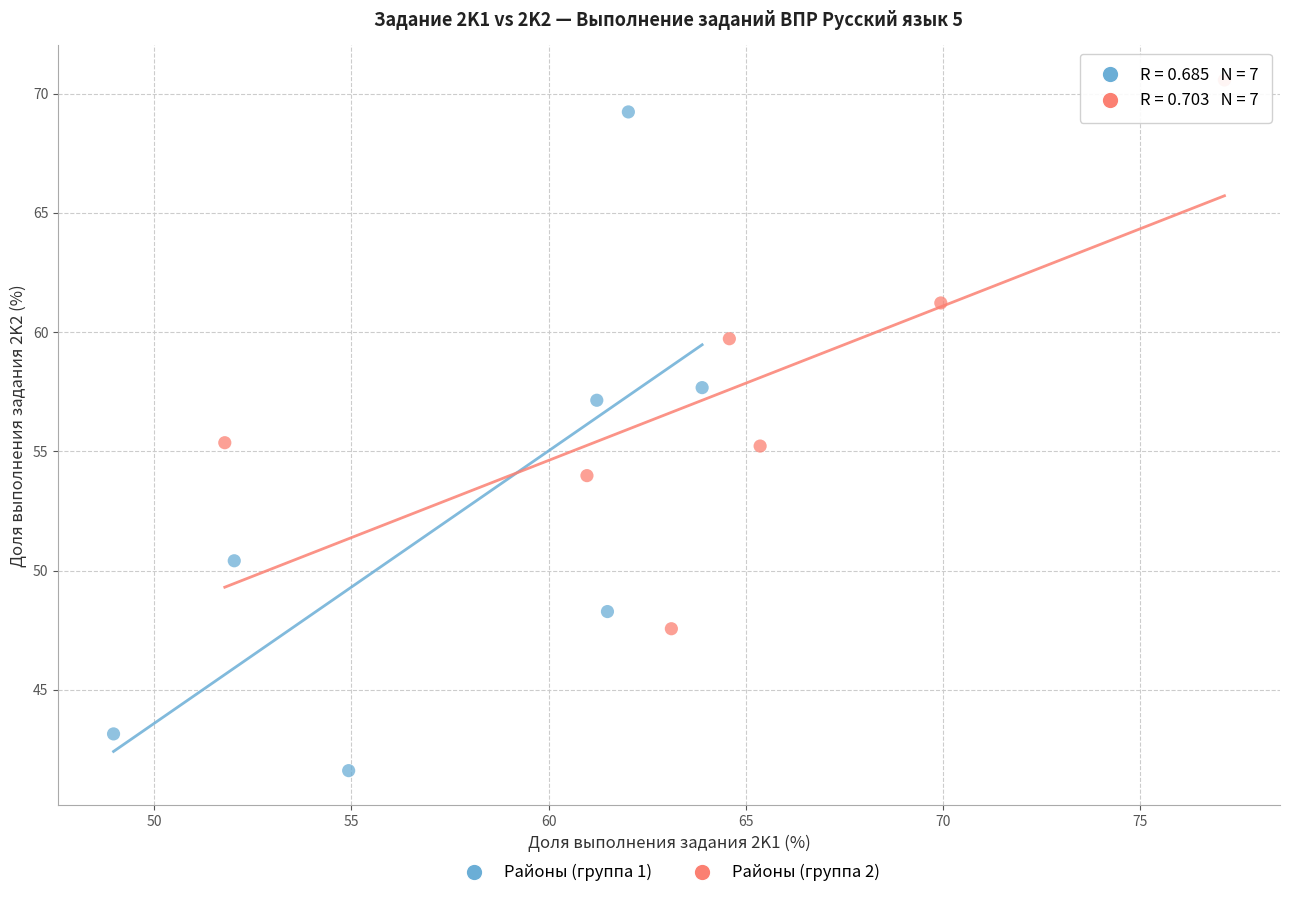

What are all the series names shown in the legend?

Районы (группа 1), Районы (группа 2)